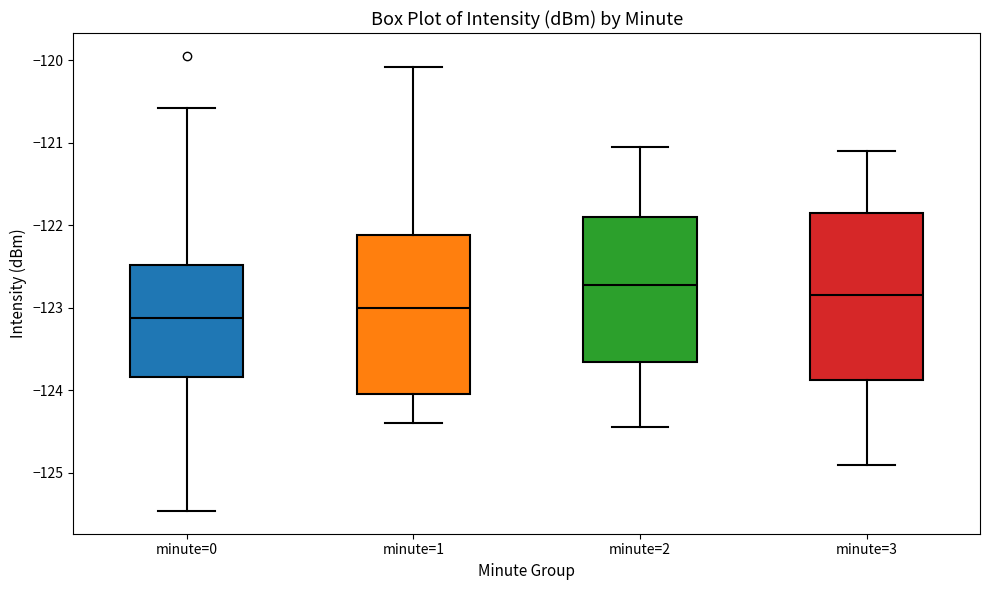

Which box is the tallest, from its lower edge to its upper edge?

minute=3